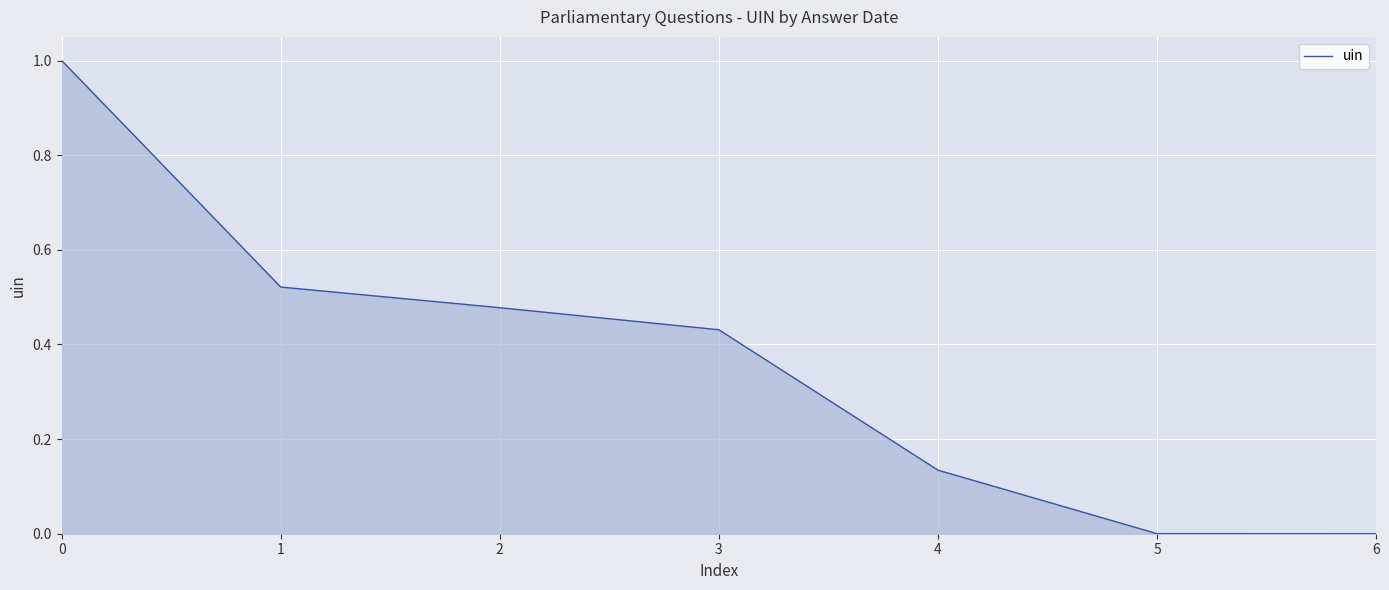

True or false: there are more than 1 points higher than both neighbors.

False